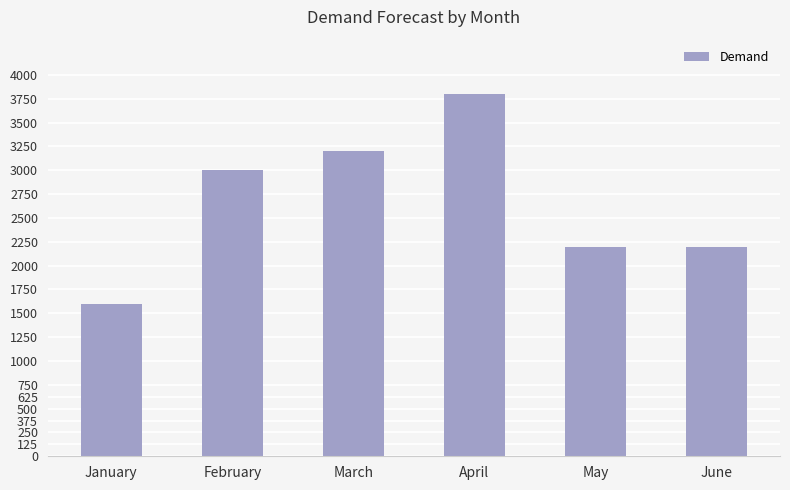

Reading left to right, list all the values displayed in this chart.

January=1600	February=3000	March=3200	April=3800	May=2200	June=2200